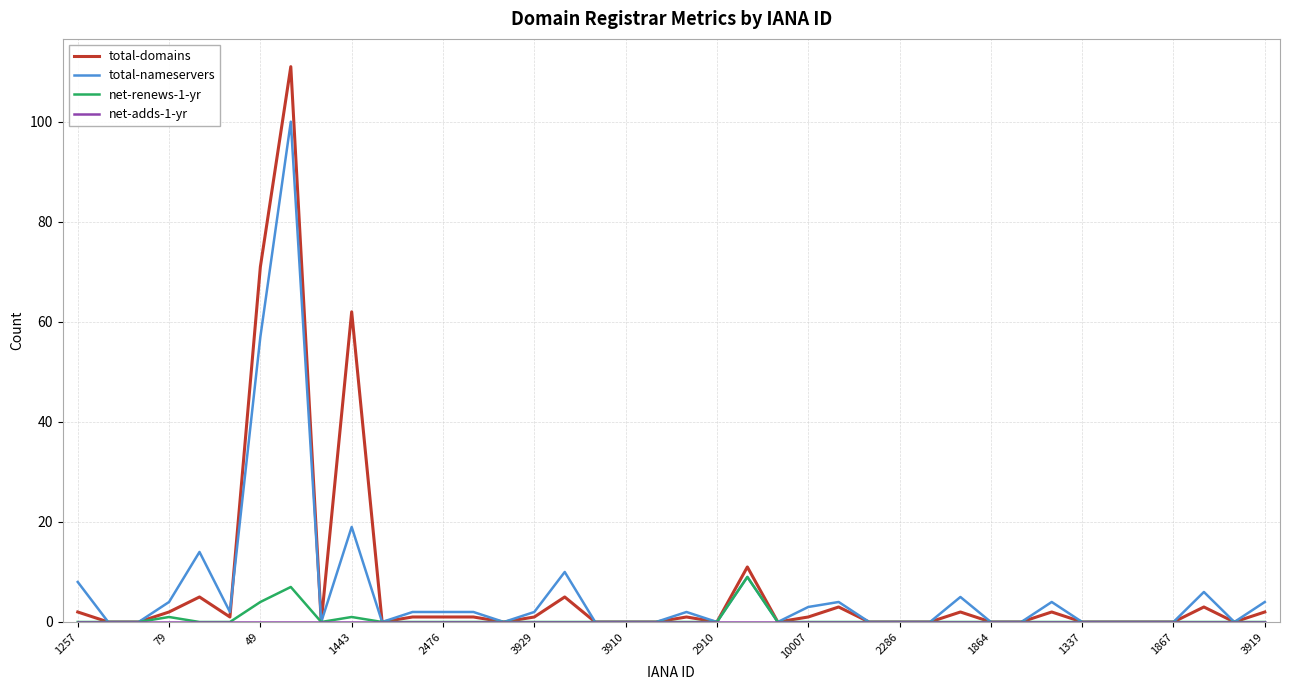

Which series has the widest spread of values?

total-domains